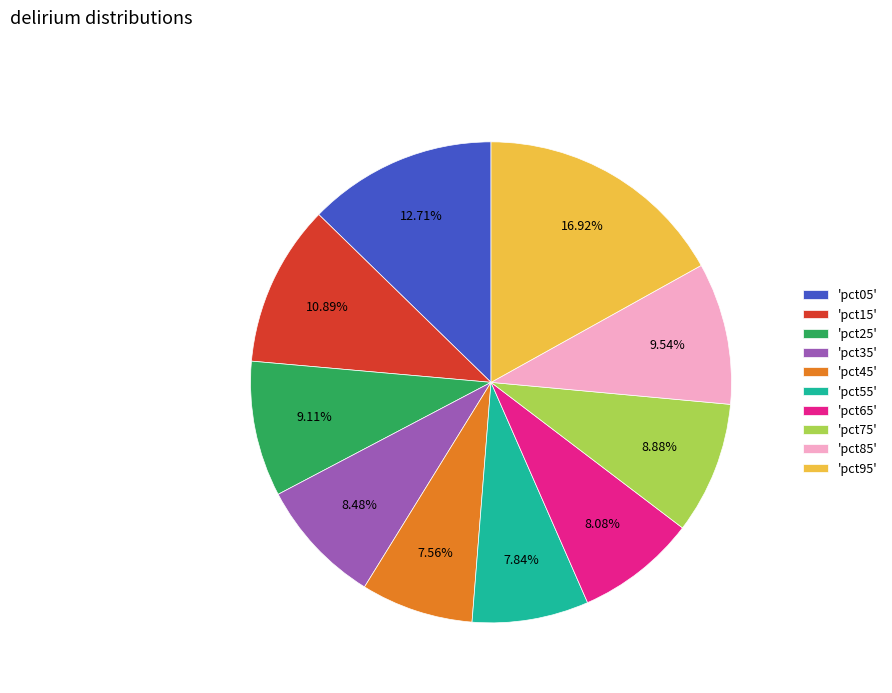

Which slice is the largest?

'pct95'